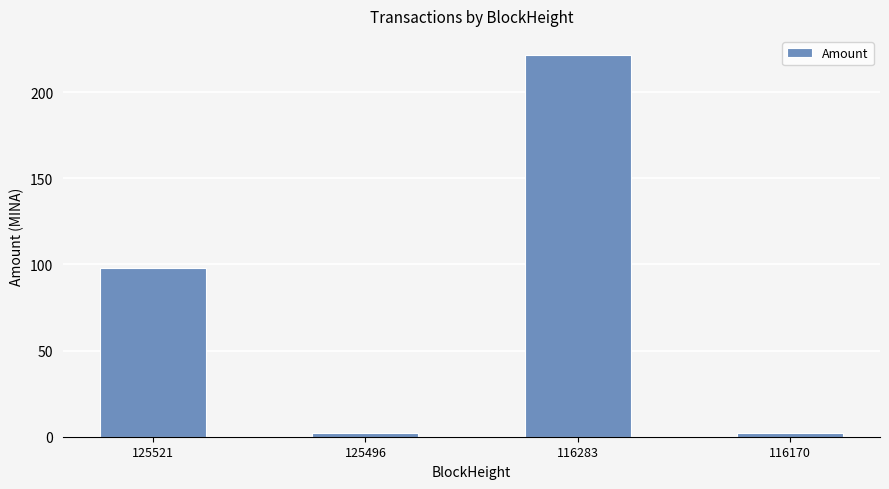

What is the sum of the values at 116170 and 125521?

100.0